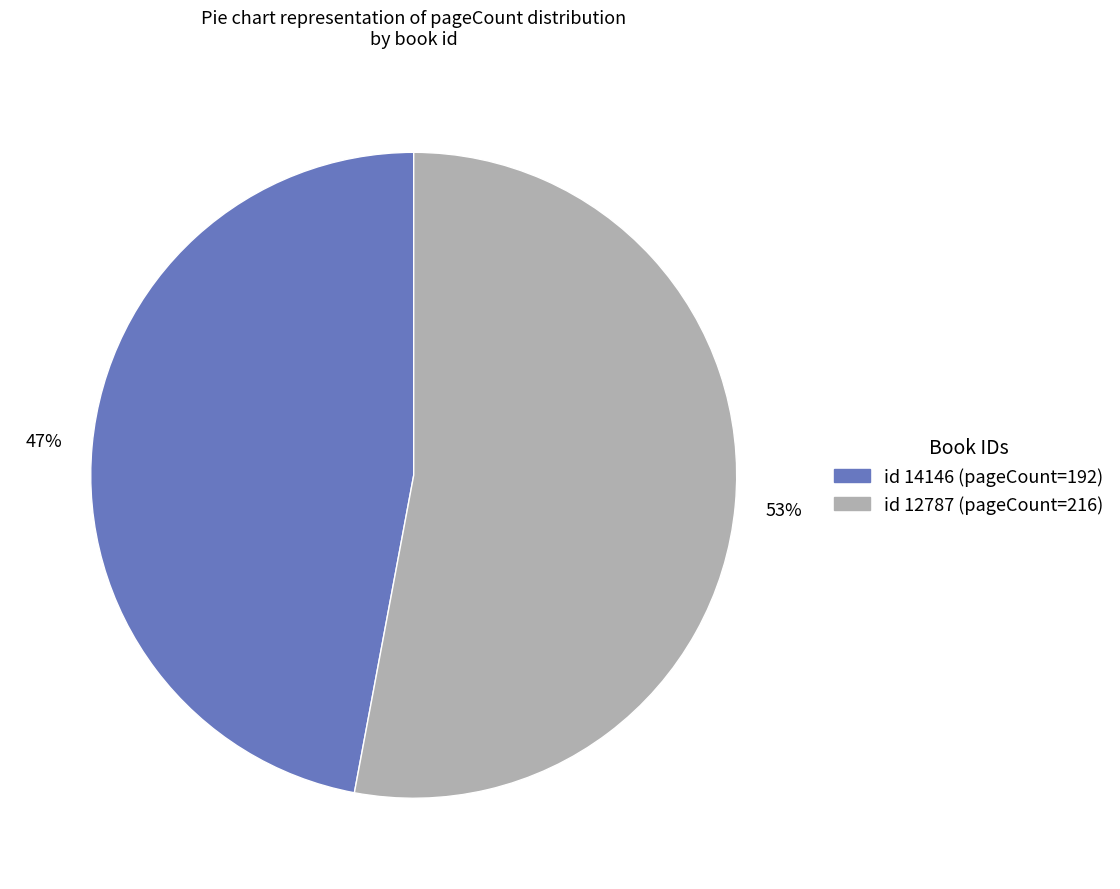

To the nearest percent, what is the difference between the largest and smallest slice percentages?

6%